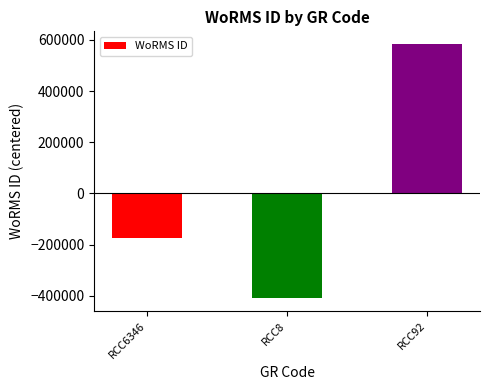

Does the chart contain any negative values?

Yes